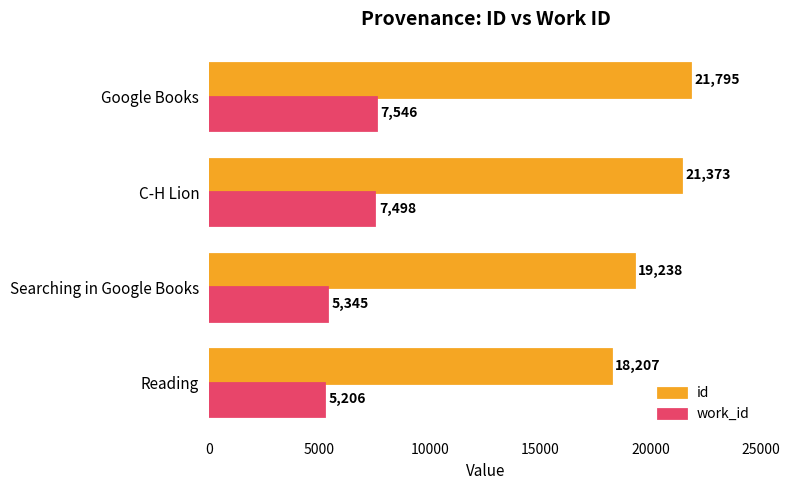

What is the total value across all series at Google Books?

29341